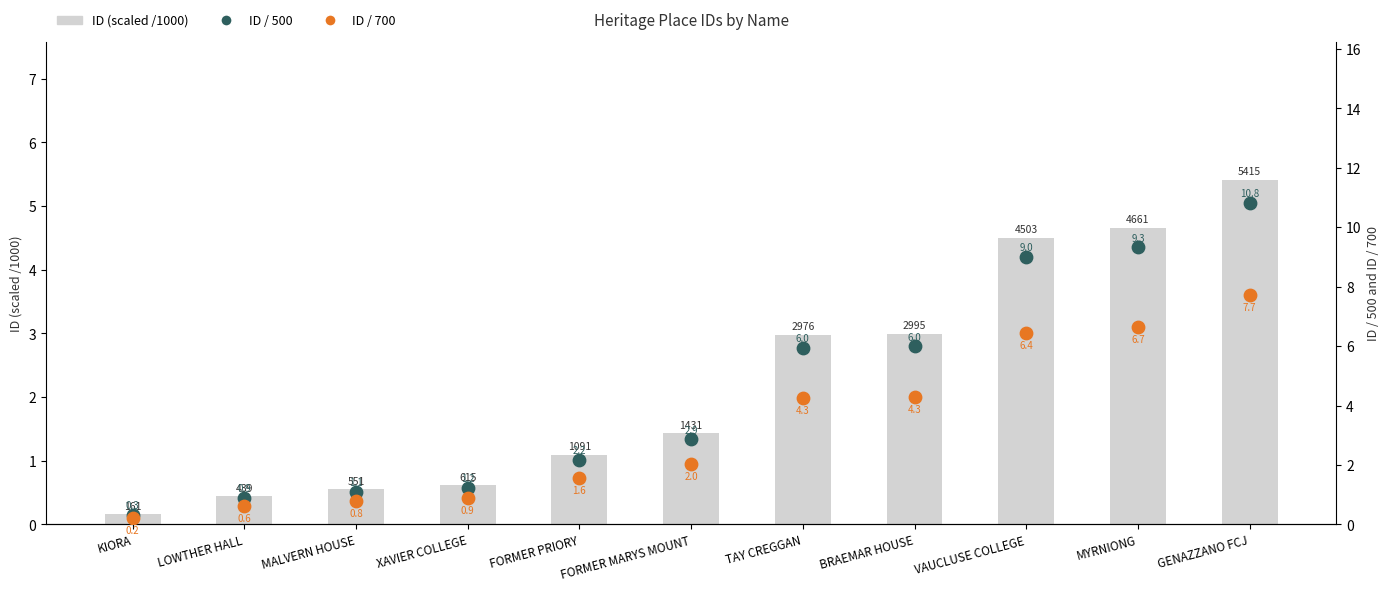

At which category is the sum across all series the highest?

GENAZZANO FCJ